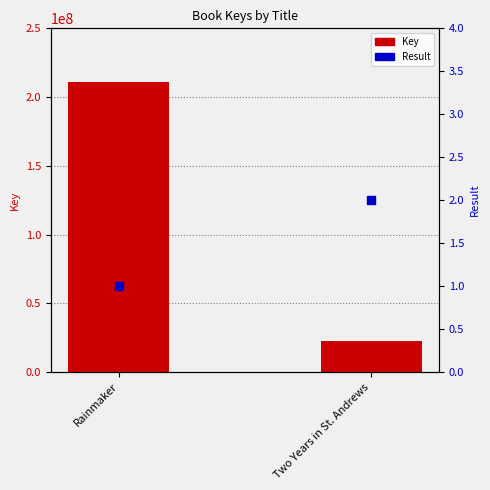

At which category is the sum across all series the highest?

Rainmaker